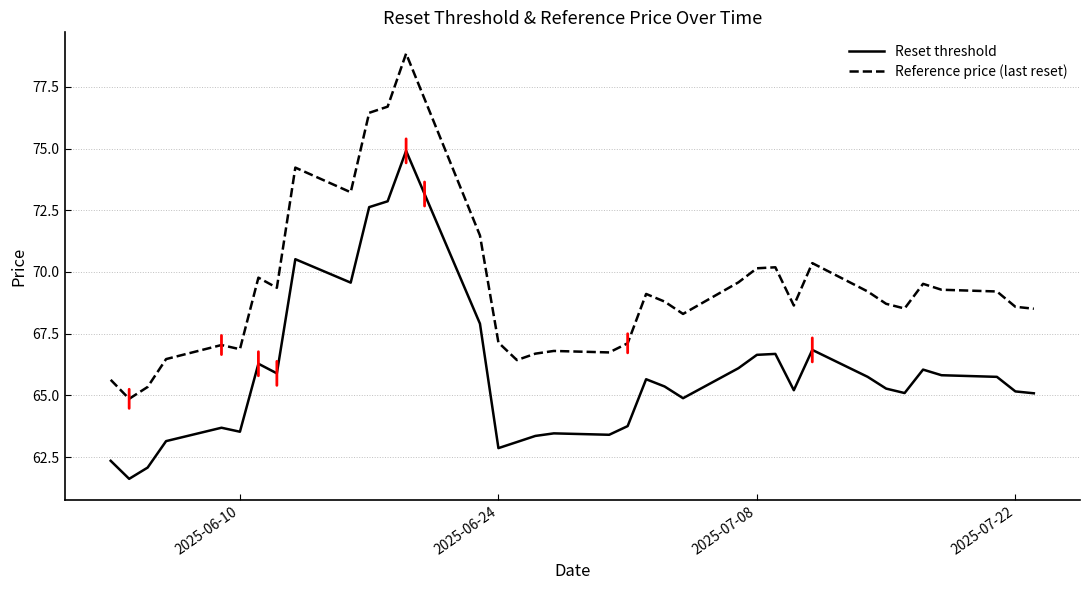

What are all the series names shown in the legend?

Reset threshold, Reference price (last reset)